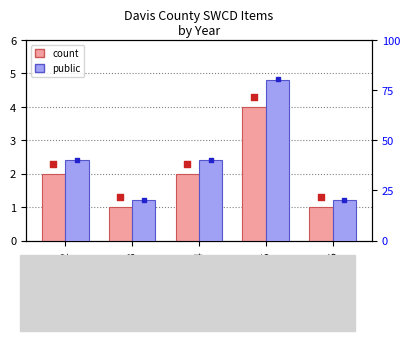

Which series reaches the minimum Y coordinate?

count